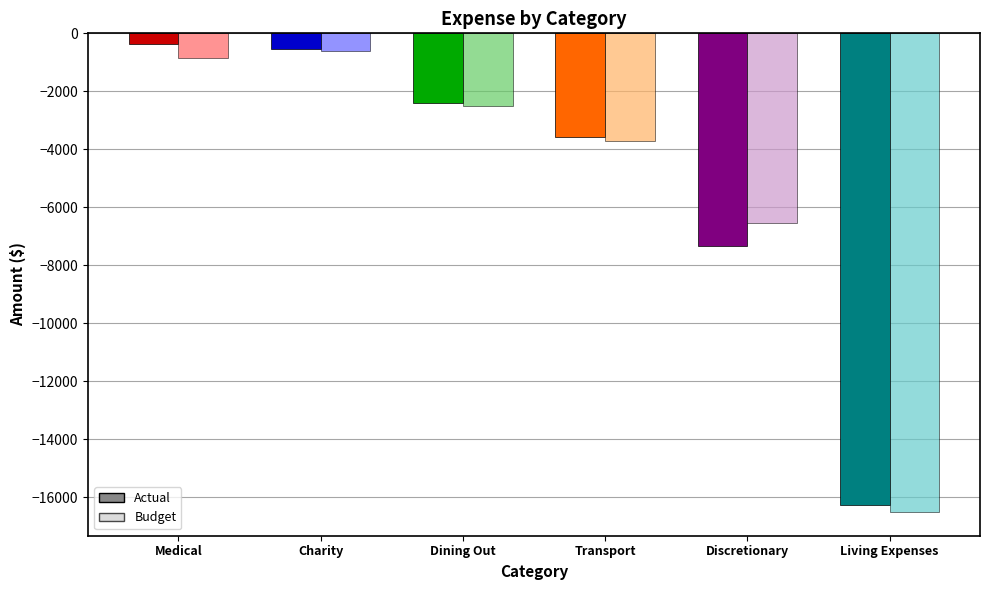

How many bars are there in each group?

2